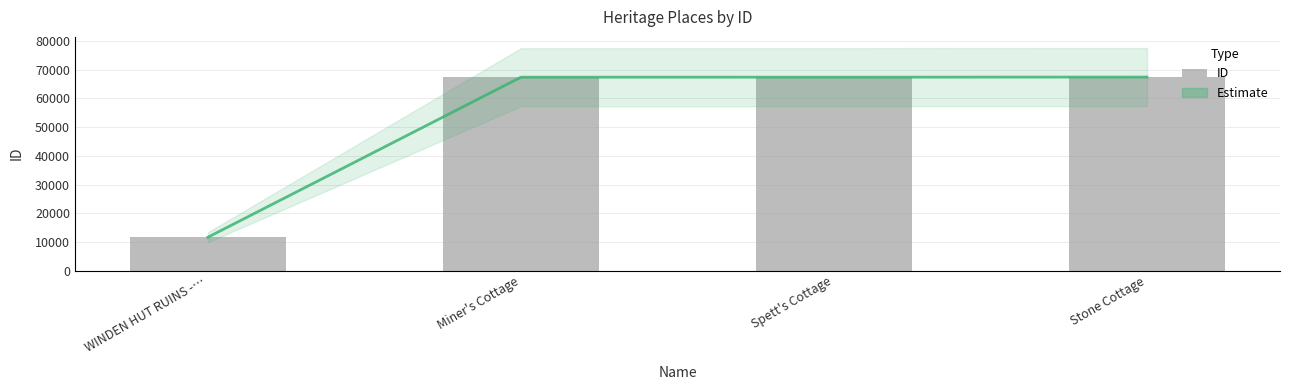

Reading right to left, transcribe all the data shown in this chart.

Estimate: 67462	67416	67413	11647
ID: 67462	67416	67413	11647